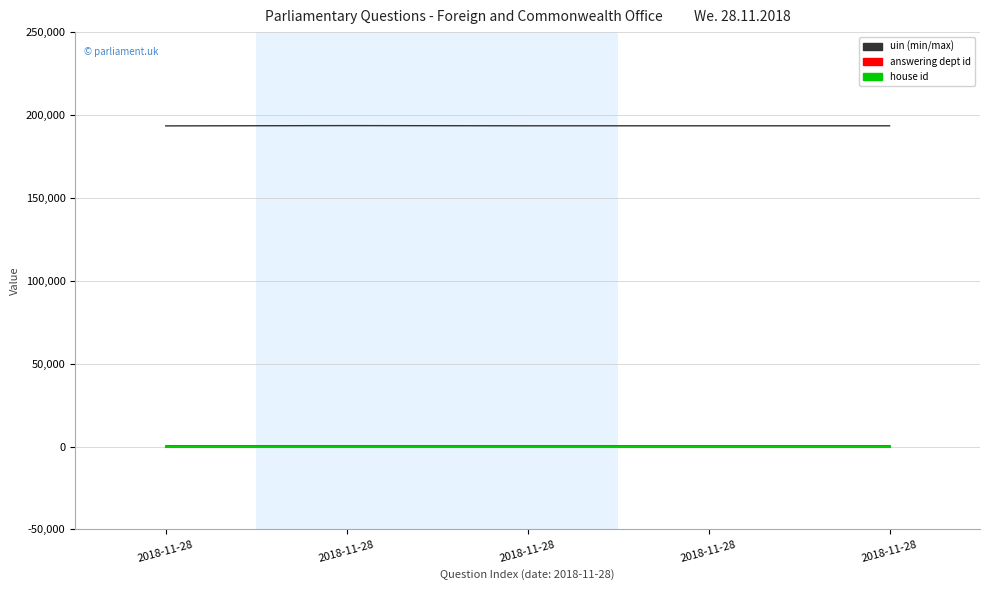

How many lines are shown in the chart?

3